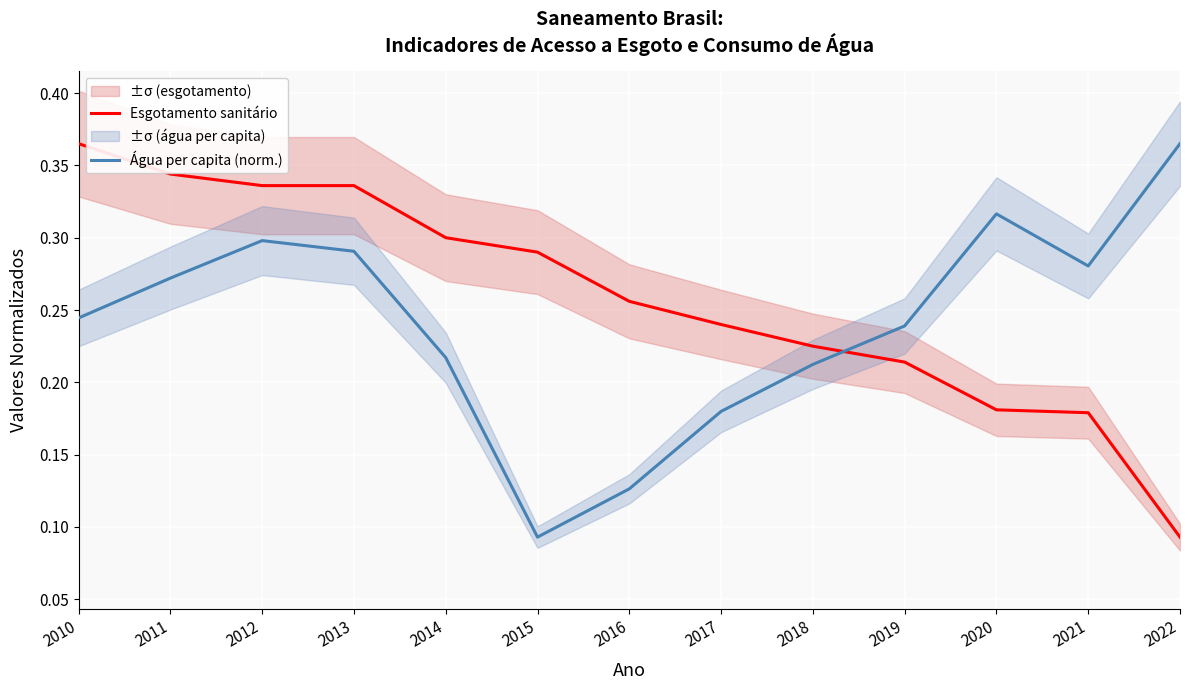

Is it true that Água per capita (norm.) equals 0.2 at 2014?

True